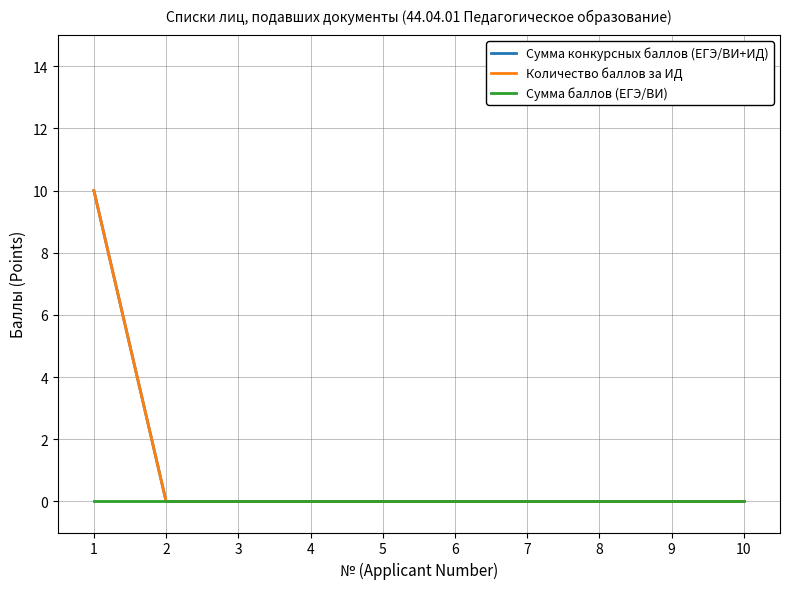

Does the chart have visible grid lines?

Yes